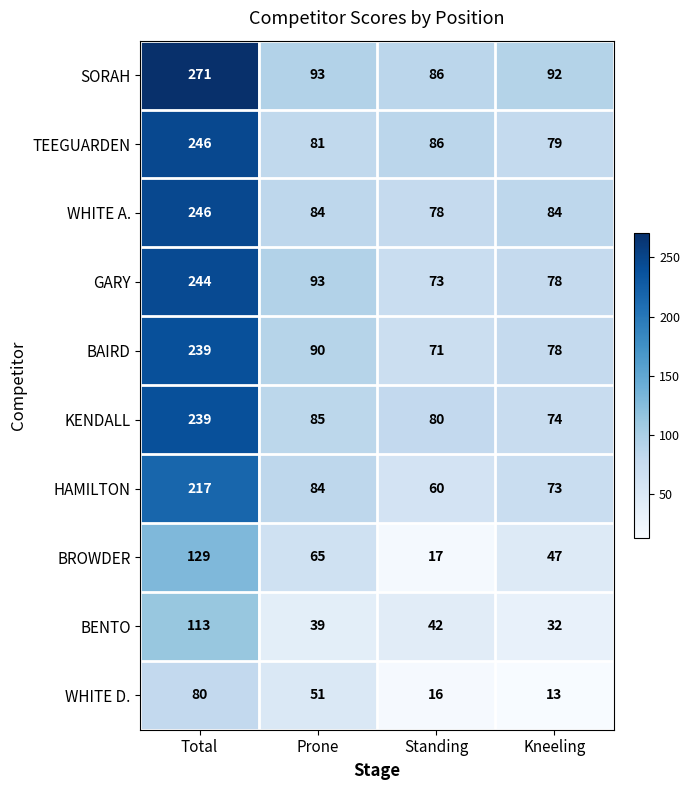

What is the sum of the KENDALL values at Kneeling and Total?

313